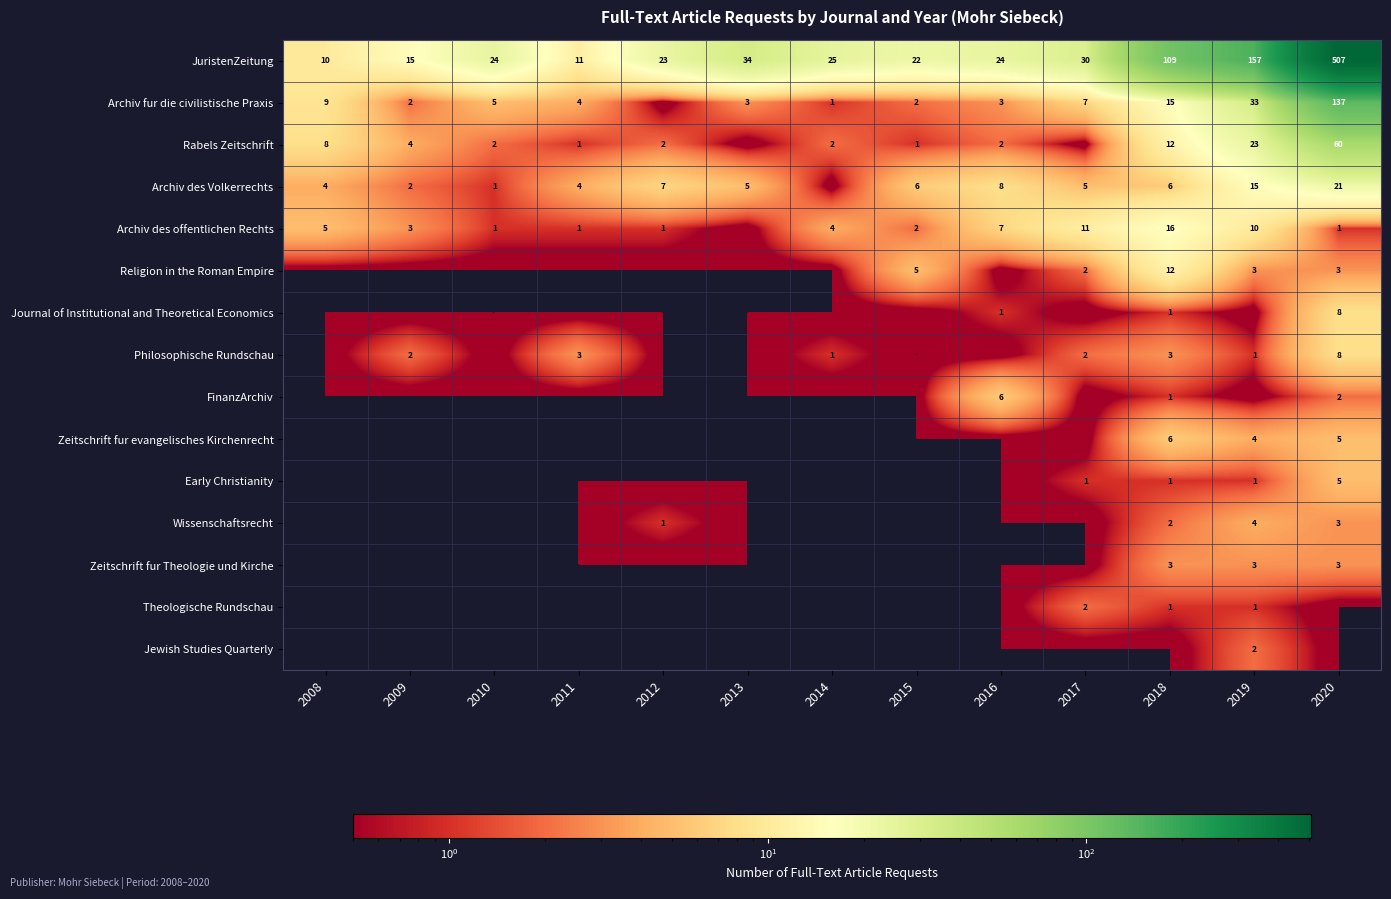

What is the maximum value shown in the chart?

507